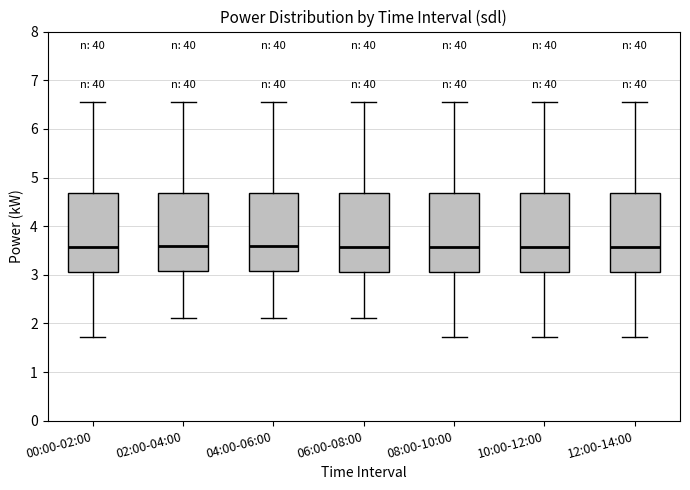

Where does the upper whisker of the box for 08:00-10:00 end on the y-axis? The values are not printed on the chart, so give them approximately, as read against the axis.

6.6